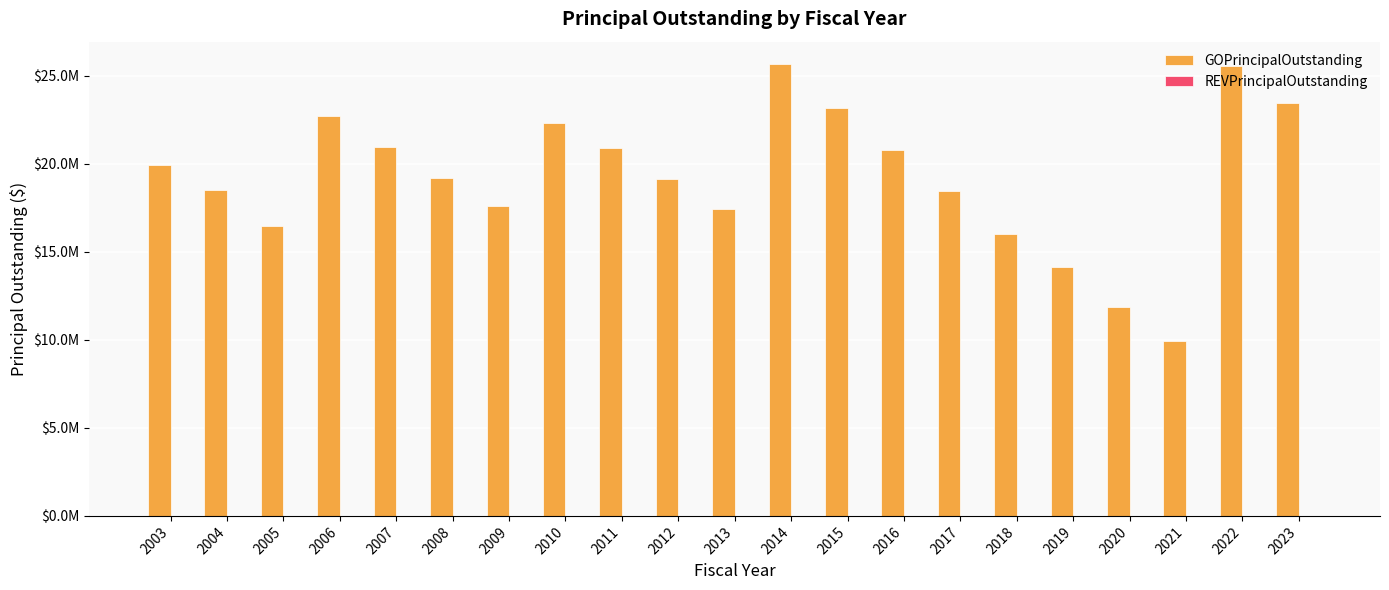

Are the bars horizontal?

No